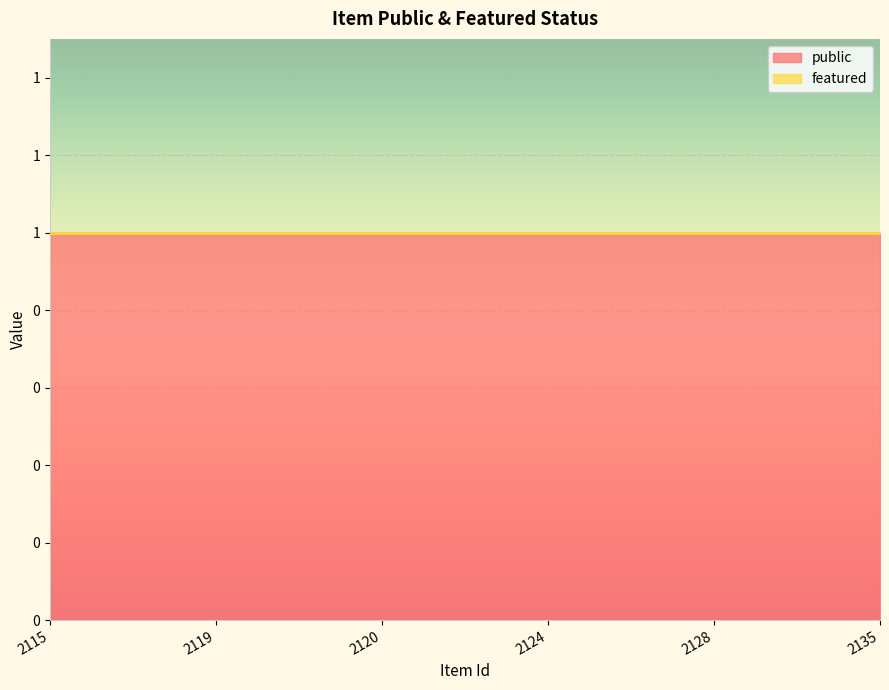

True or false: featured has a value of 0 at 2120.

True